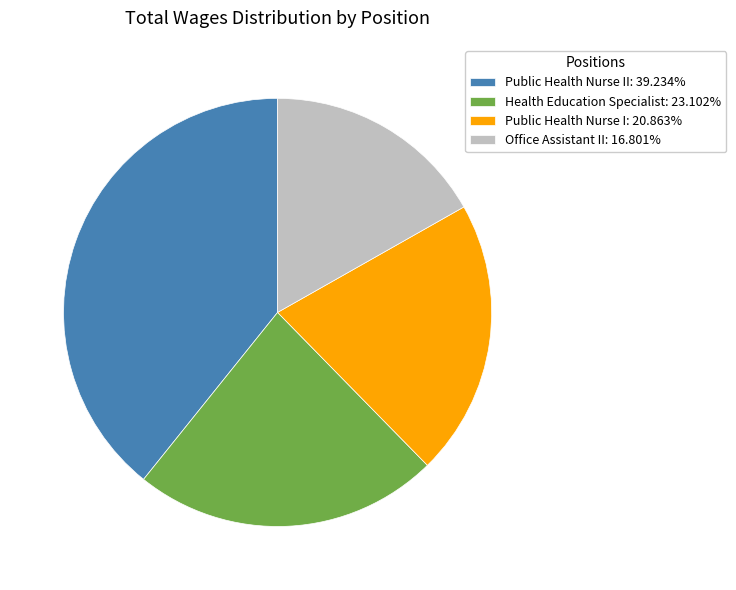

Is there a majority slice in this chart?

No